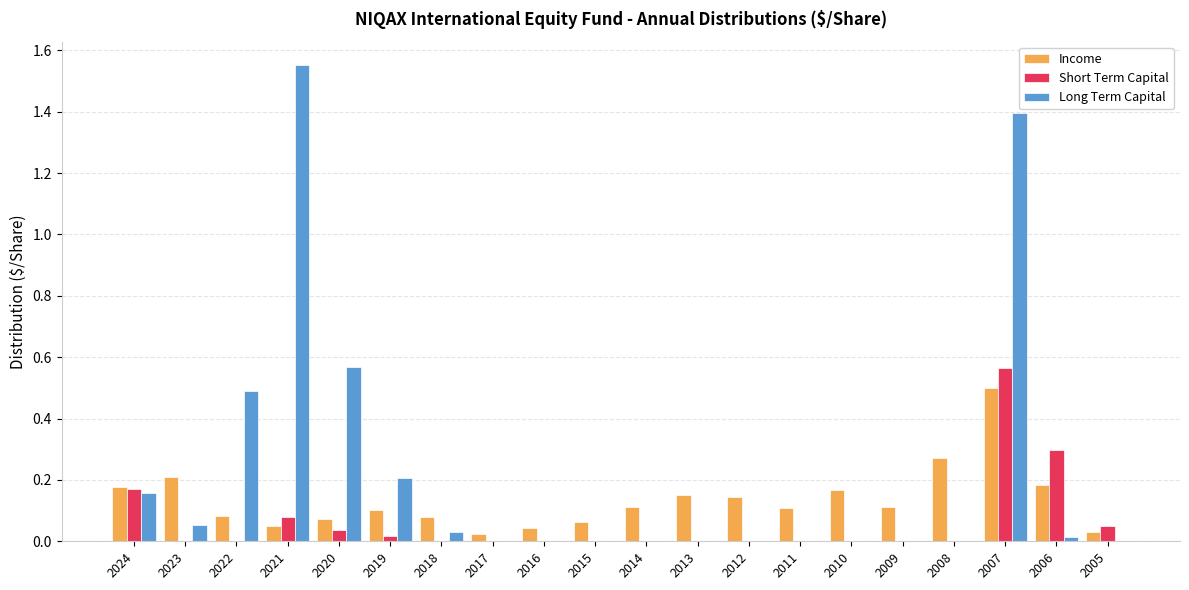

Are the bars grouped side by side (vs. stacked)?

Yes